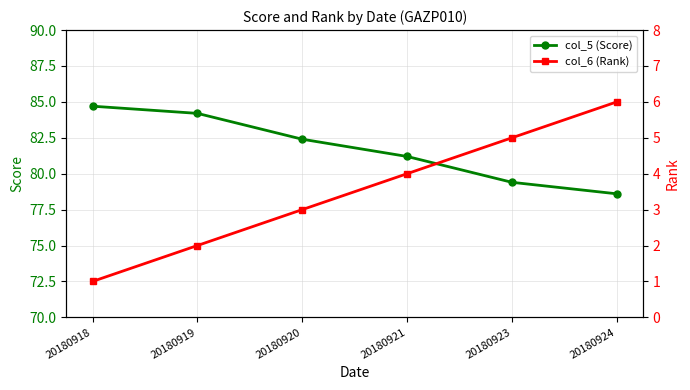

Where does the col_5 (Score) series first go above 82?

20180918